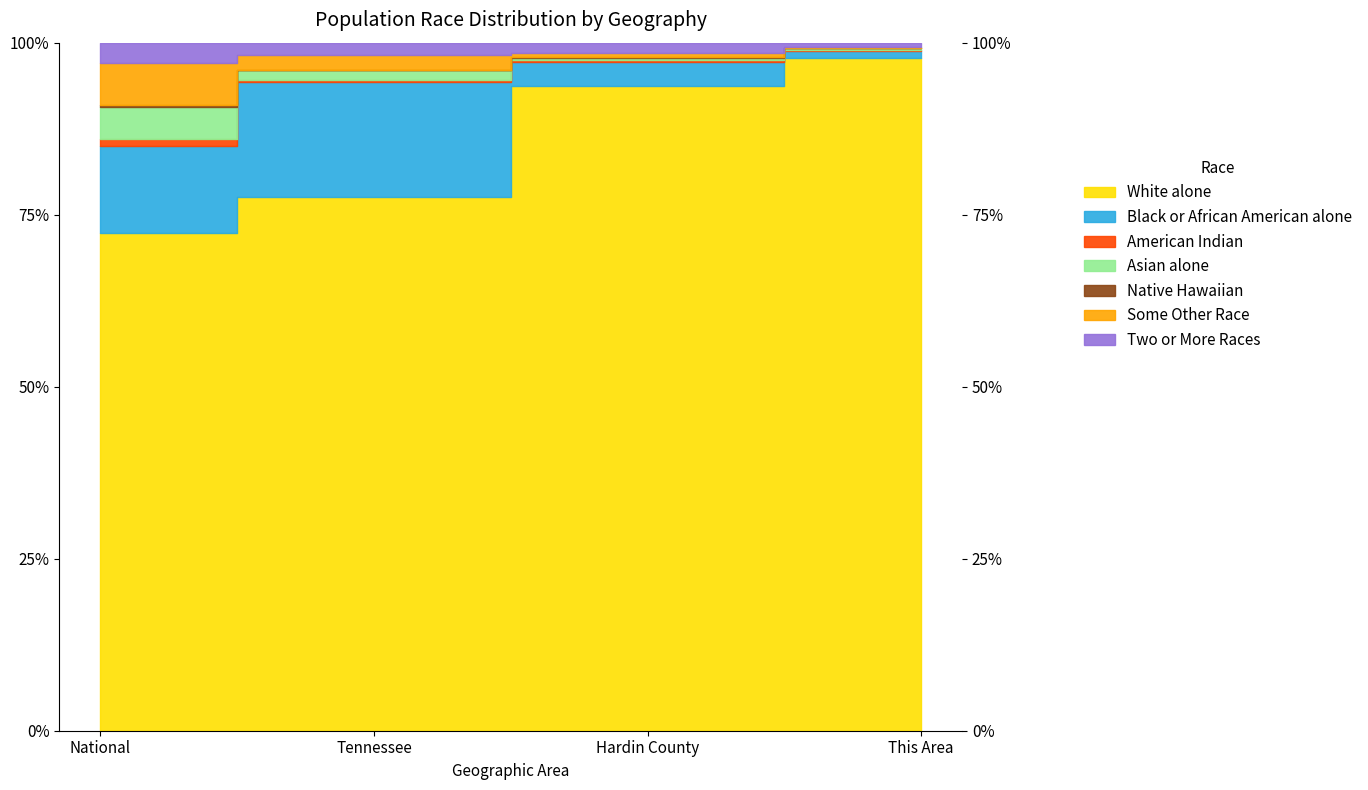

Does the chart have visible grid lines?

No